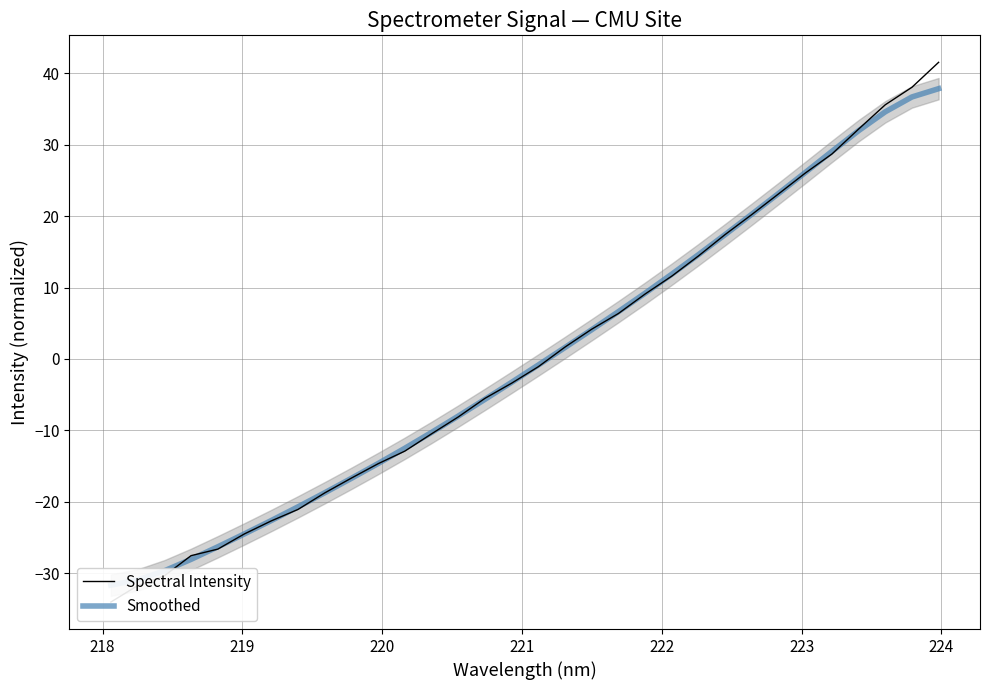

What is the difference between the maximum and minimum values in the Spectral Intensity series?

75.6